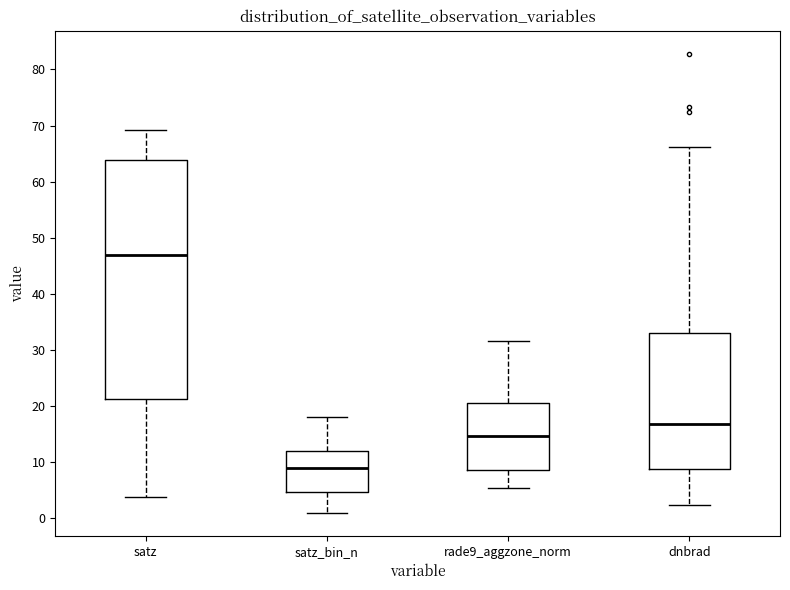

Where is the upper edge of the box for satz on the y-axis? The values are not printed on the chart, so give them approximately, as read against the axis.

64